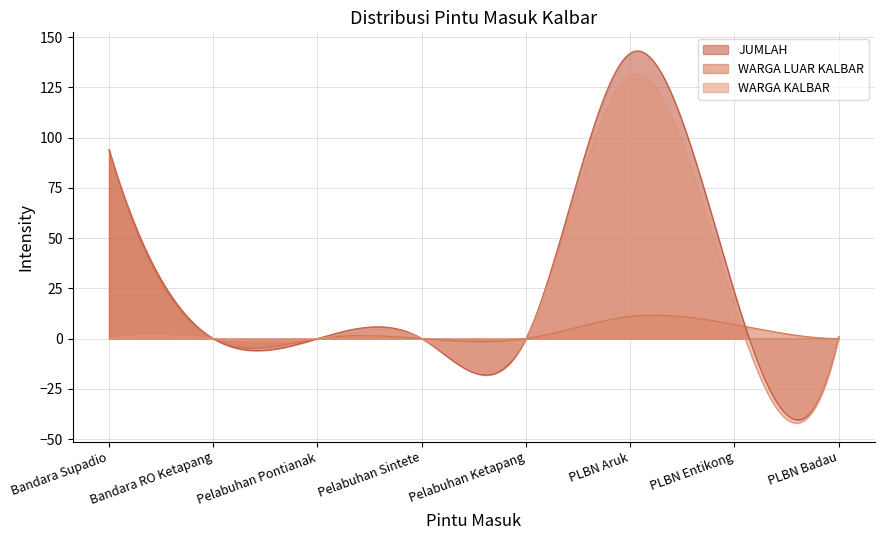

How many positive values does the JUMLAH series have?

4